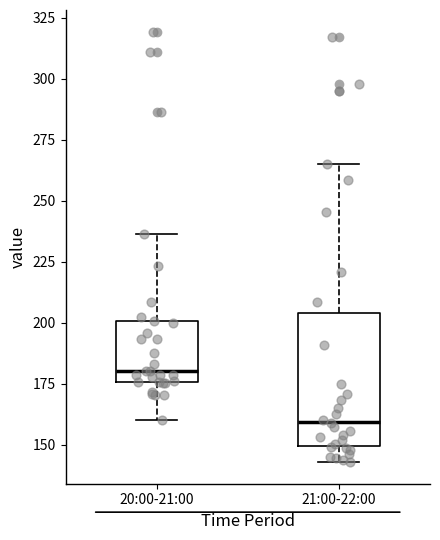

Where does the lower whisker of the box for 21:00-22:00 end on the y-axis? The values are not printed on the chart, so give them approximately, as read against the axis.

145